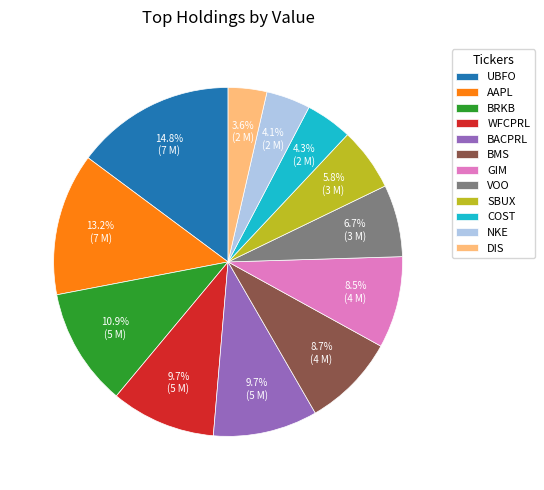

True or false: WFCPRL accounts for 10% of the total.

True